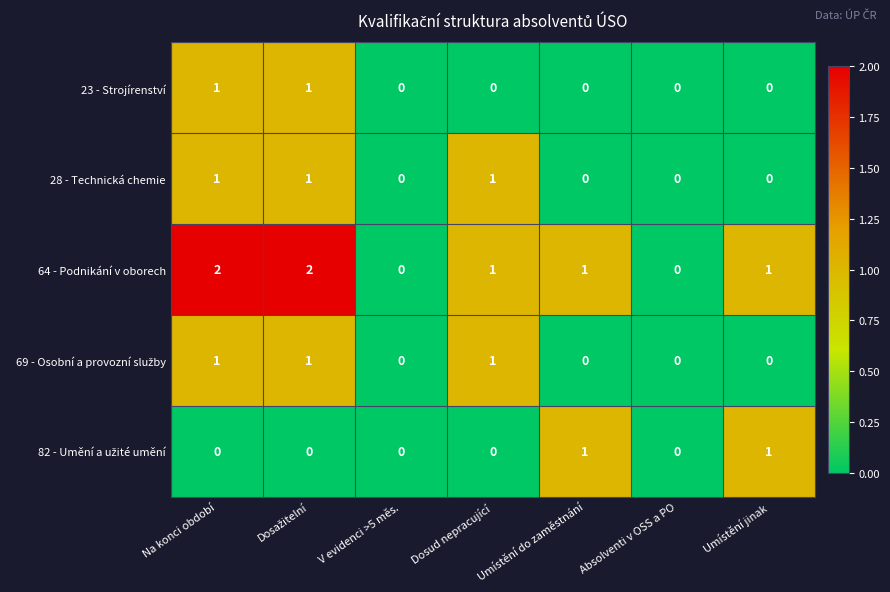

Which series has the largest range (max minus min)?

64 - Podnikání v oborech